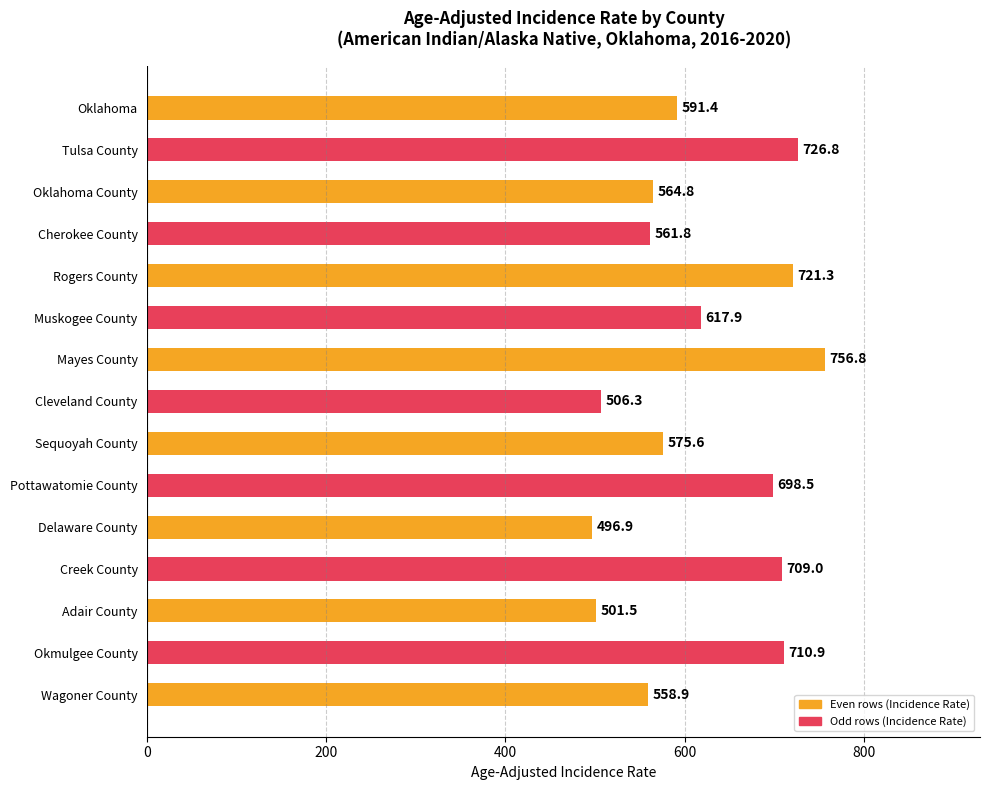

What is the difference between the maximum and second lowest values?

255.3